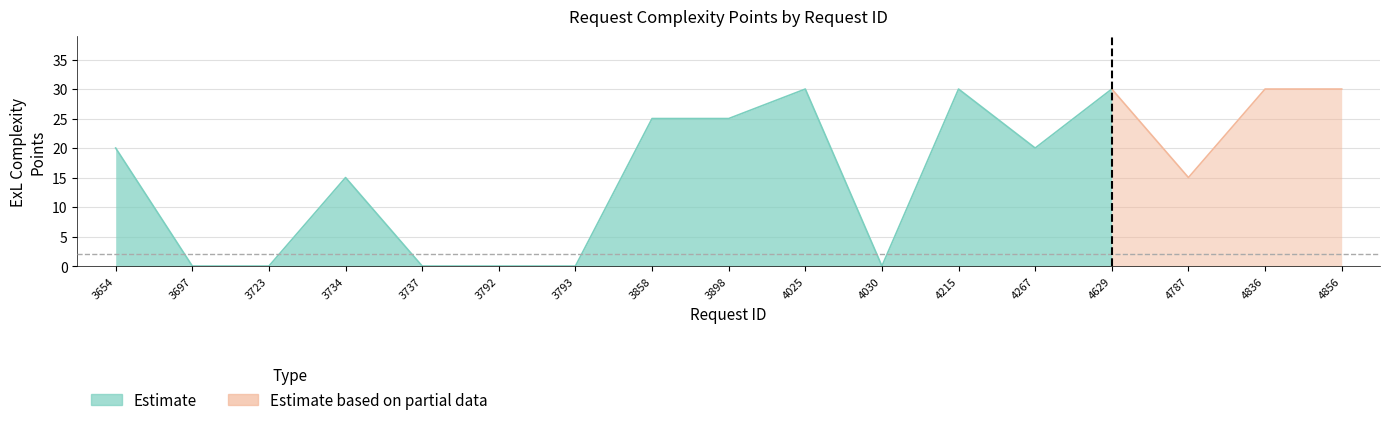

Reading left to right, extract all data points from this chart.

ExL_cmplx_points: 3654=20	3697=0	3723=0	3734=15	3737=0	3792=0	3793=0	3858=25	3898=25	4025=30	4030=0	4215=30	4267=20	4629=30	4787=15	4836=30	4856=30
consortium: 3654=1	3697=1	3723=1	3734=1	3737=1	3792=1	3793=1	3858=1	3898=0	4025=0	4030=0	4215=0	4267=0	4629=0	4787=0	4836=0	4856=1
visible: 3654=1	3697=1	3723=1	3734=1	3737=1	3792=1	3793=1	3858=1	3898=1	4025=1	4030=1	4215=1	4267=1	4629=1	4787=1	4836=1	4856=1